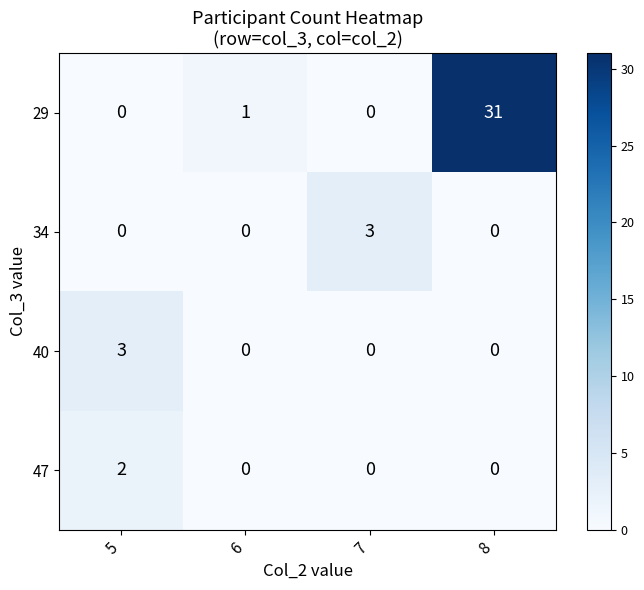

At which category is the sum across all series the highest?

8